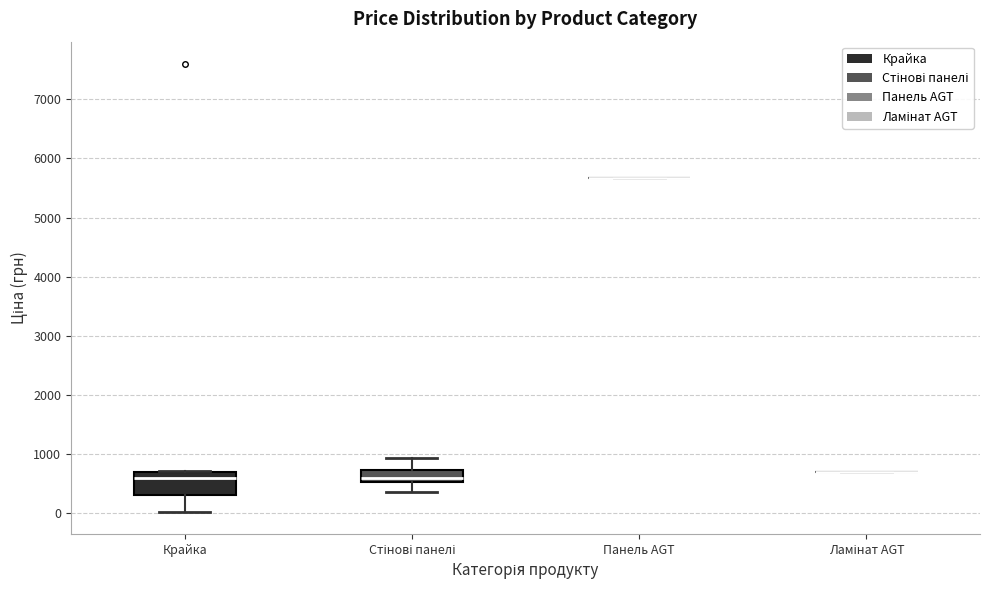

Reading left to right, transcribe this box plot: for each box, give where its median line is, the range the box spans, and where its two whiskers end, as read against the y-axis. The values are not printed on the chart, so give them approximately, as read against the axis.

Крайка: median 600, box 300 to 700, whiskers 0 to 700 (just above the box's upper edge)
Стінові панелі: median 600, box 500 to 700, whiskers 400 to 900
Панель AGT: box collapsed to a line at 5700, whiskers 5700 to 5700
Ламінат AGT: box collapsed to a line at 700, whiskers 700 to 700